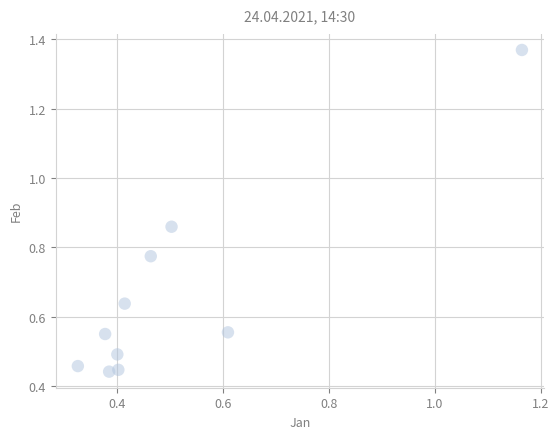

What is the average Y value?

0.7